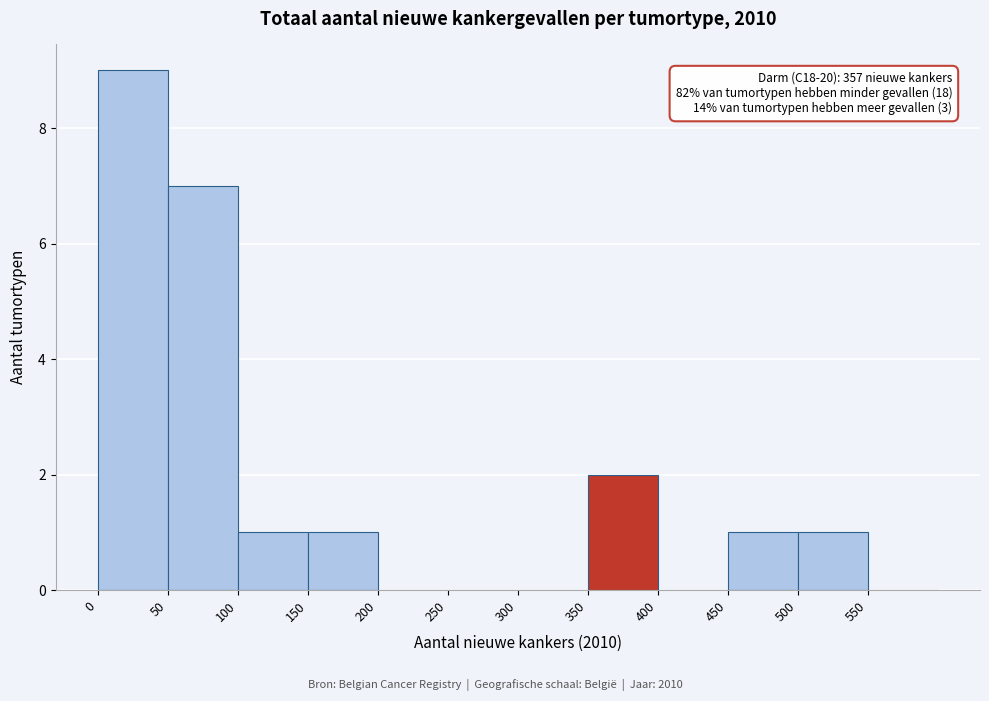

Which range on the x-axis has the tallest bar?

0 to 50